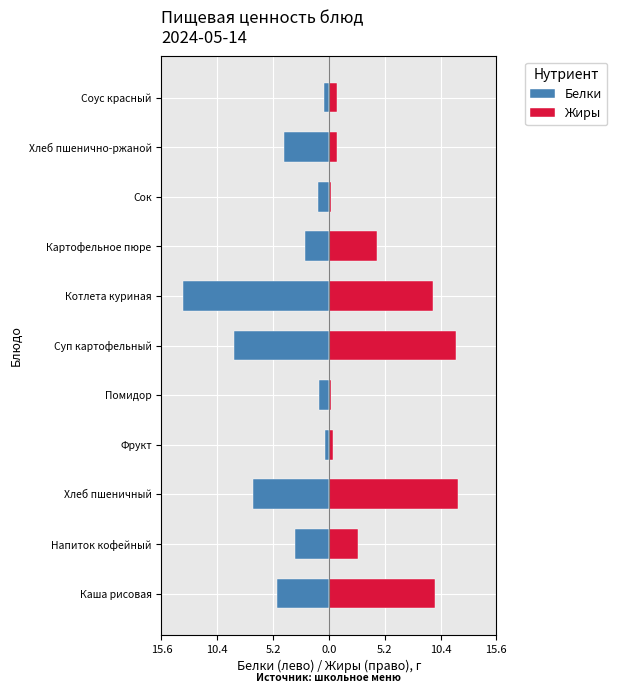

How many bars are there in each group?

2